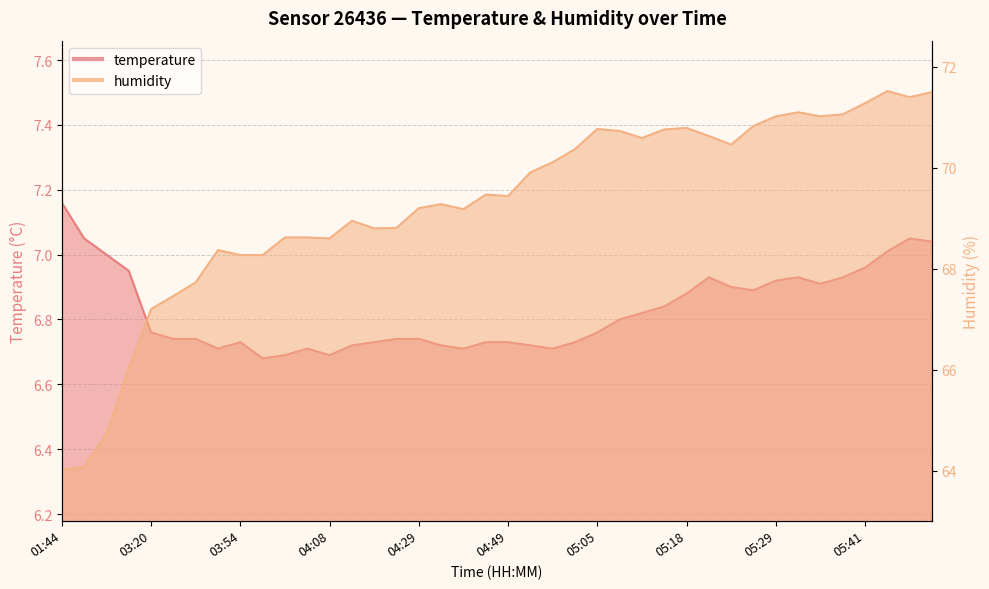

Reading left to right, what are all the values shown in this chart?

temperature: 7.2	7.0	7.0	7.0	6.8	6.7	6.7	6.7	6.7	6.7	6.7	6.7	6.7	6.7	6.7	6.7	6.7	6.7	6.7	6.7	6.7	6.7	6.7	6.7	6.8	6.8	6.8	6.8	6.9	6.9	6.9	6.9	6.9	6.9	6.9	6.9	7.0	7.0	7.0	7.0
humidity: 64.0	64.1	64.7	66.0	67.2	67.5	67.7	68.4	68.3	68.3	68.6	68.6	68.6	69.0	68.8	68.8	69.2	69.3	69.2	69.5	69.4	69.9	70.1	70.4	70.8	70.7	70.6	70.8	70.8	70.6	70.5	70.8	71.0	71.1	71.0	71.1	71.3	71.5	71.4	71.5